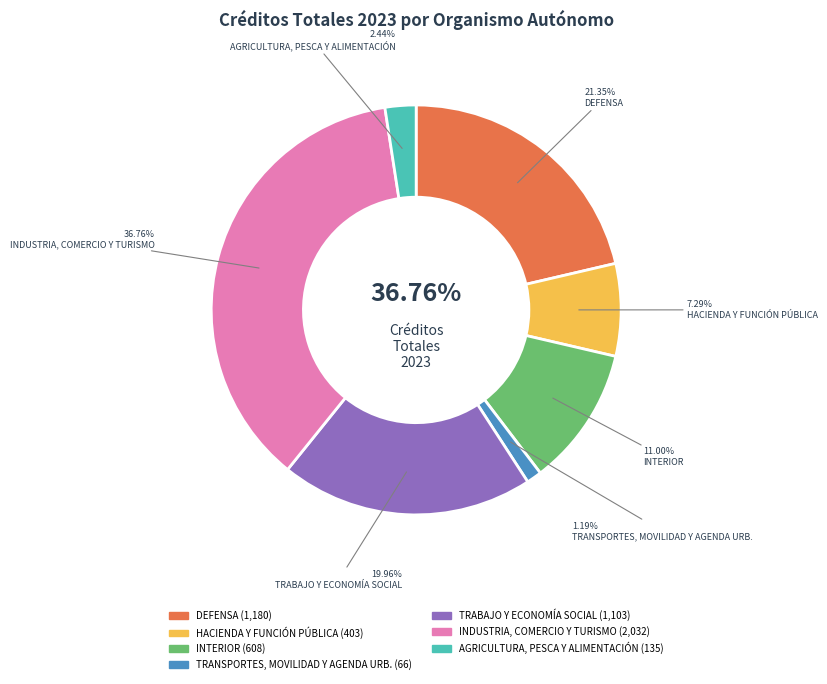

How many slices are in this pie chart?

7